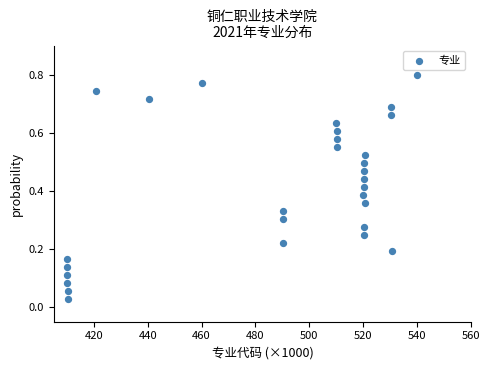

What is the range of X values (max minus min)?

130.0